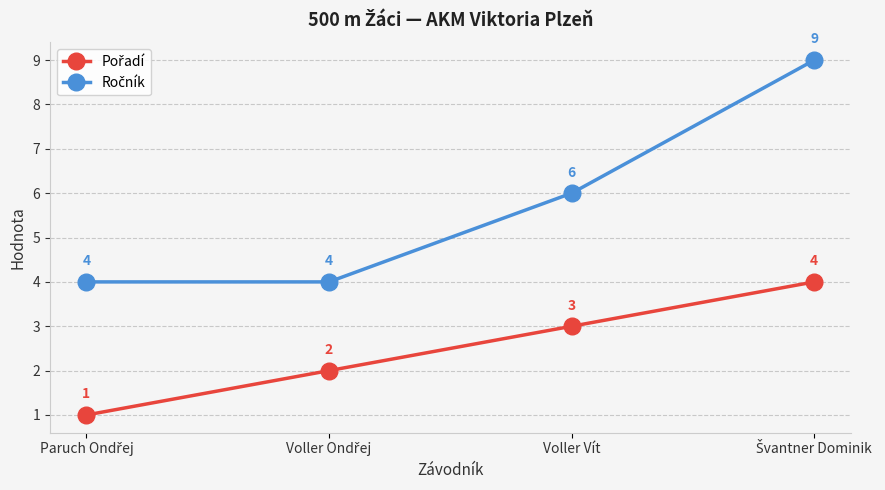

What is the label of the 2nd point from the right?

Voller Vít